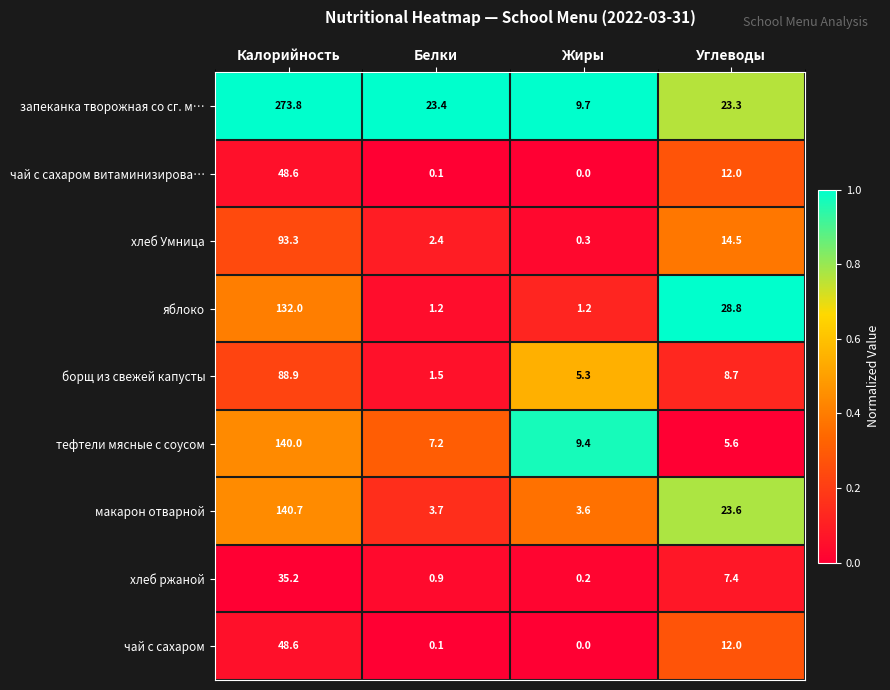

What is the maximum value shown in the chart?

273.8